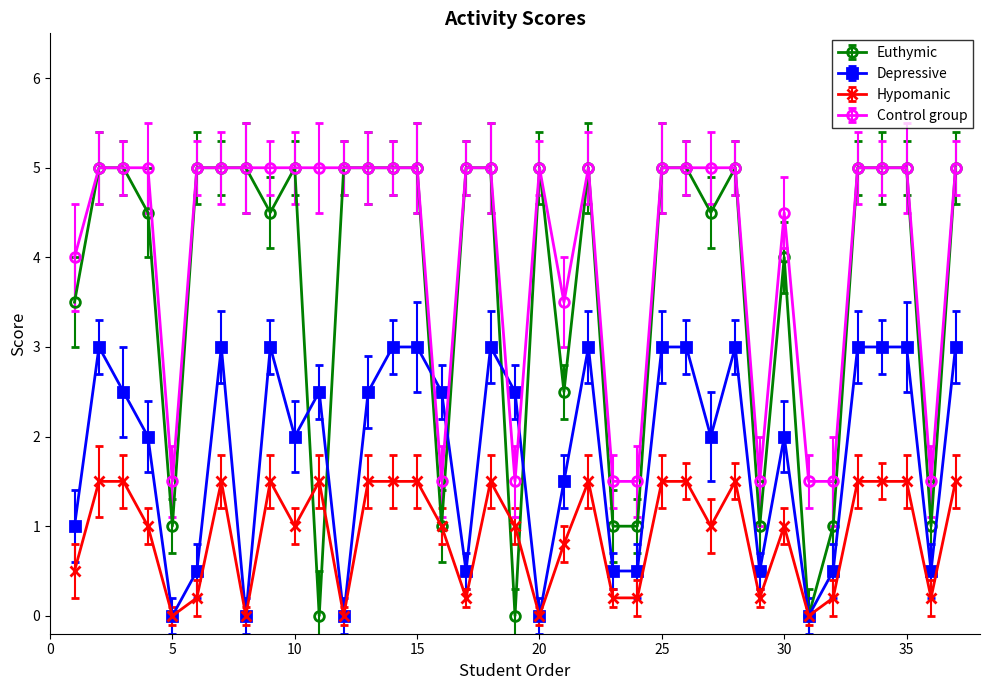

What is the minimum value for Control group?

1.5